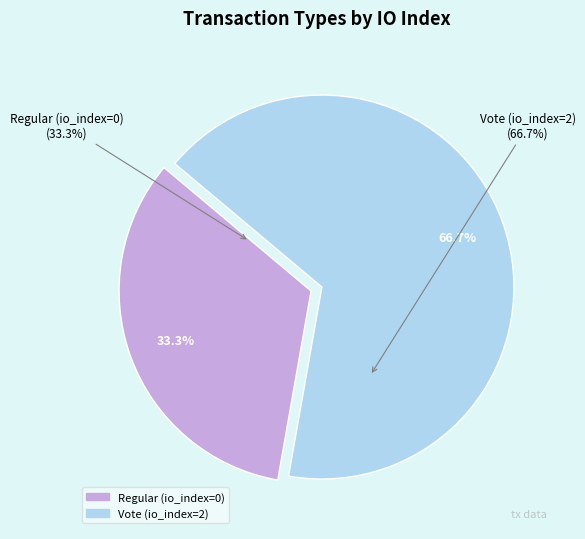

Between Vote (io_index=2) and Regular (io_index=0), which is larger?

Vote (io_index=2)